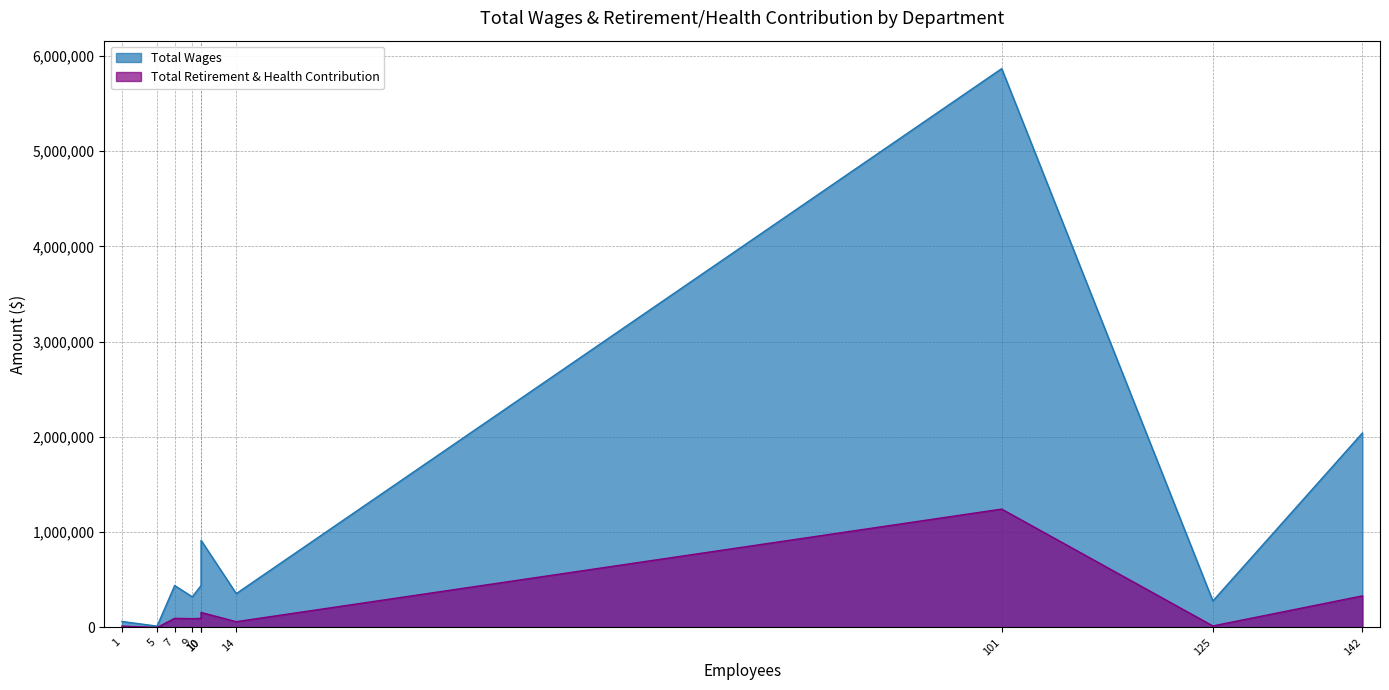

The value of Total Wages at Cert is 1902138. True or false?

False